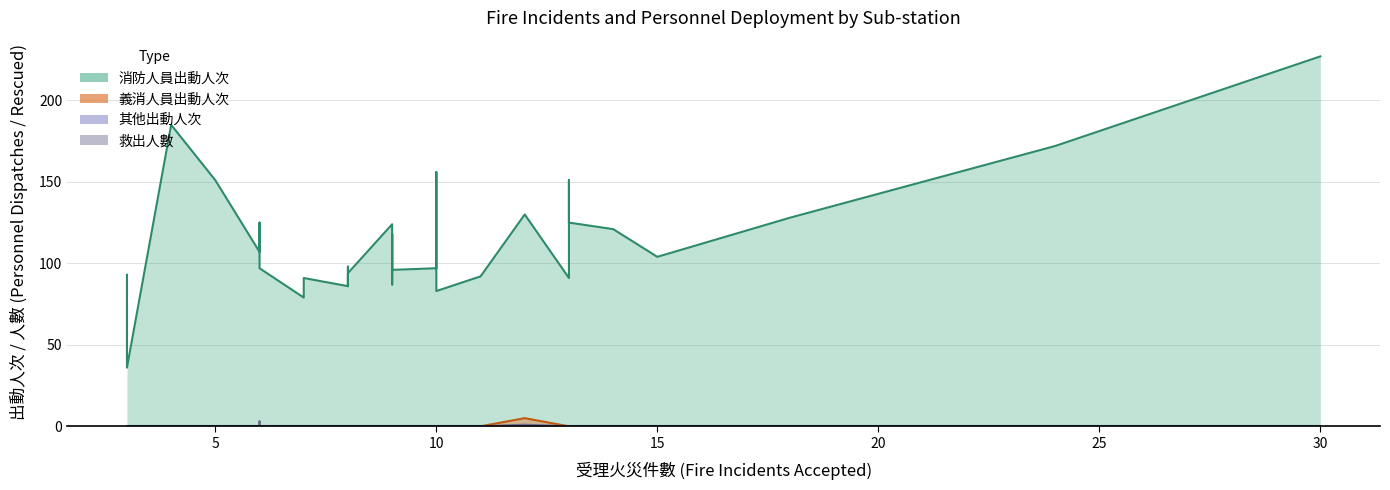

Does the chart have visible grid lines?

Yes